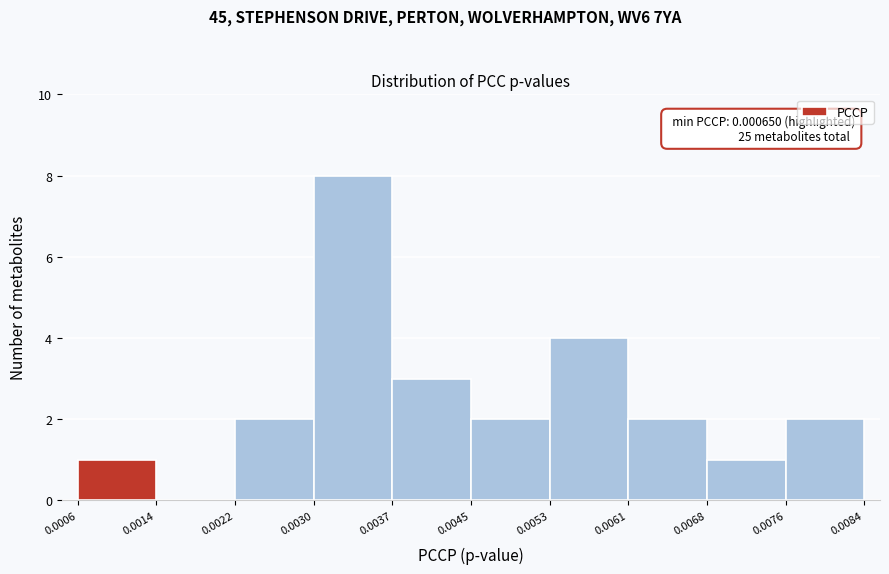

Which range on the x-axis has the tallest bar?

0.0030 to 0.0037